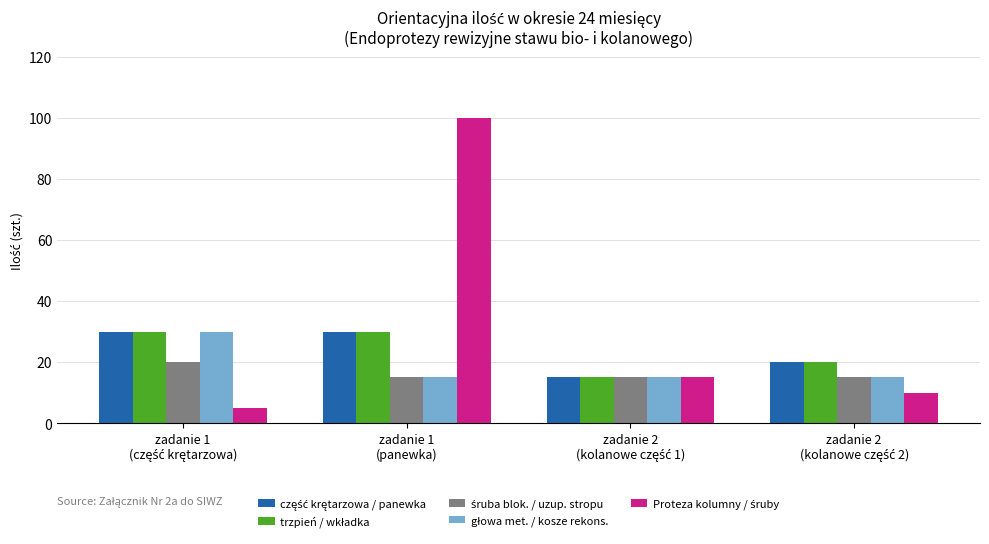

At how many categories does at least one series exceed 12?

4